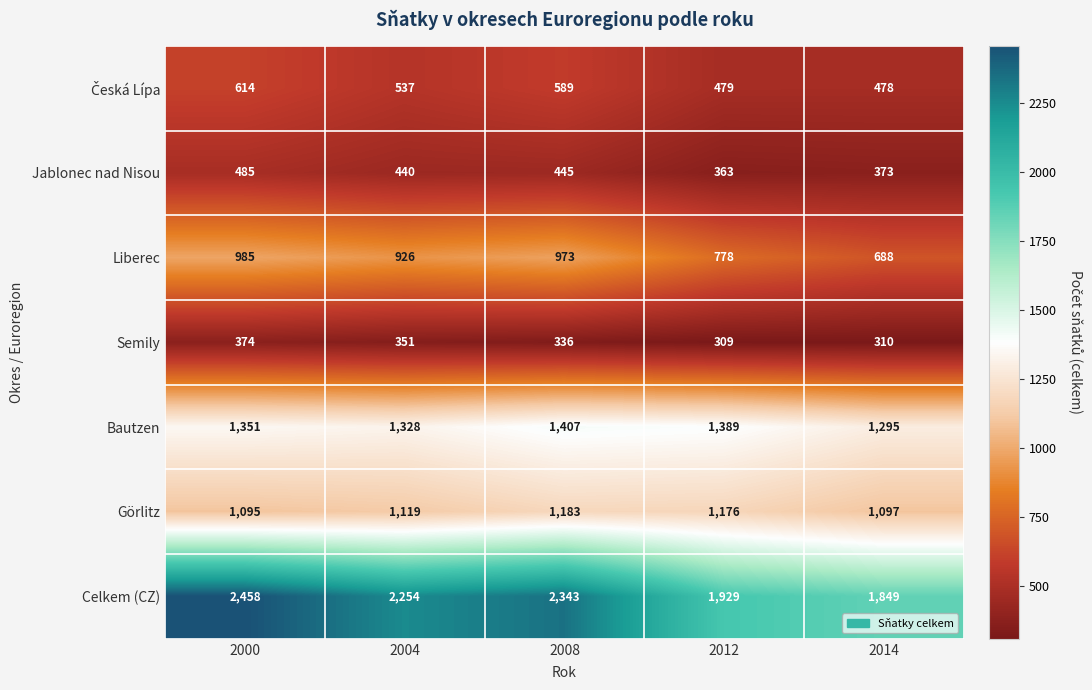

Rank the categories by Semily value from highest to lowest.

2000, 2004, 2008, 2014, 2012